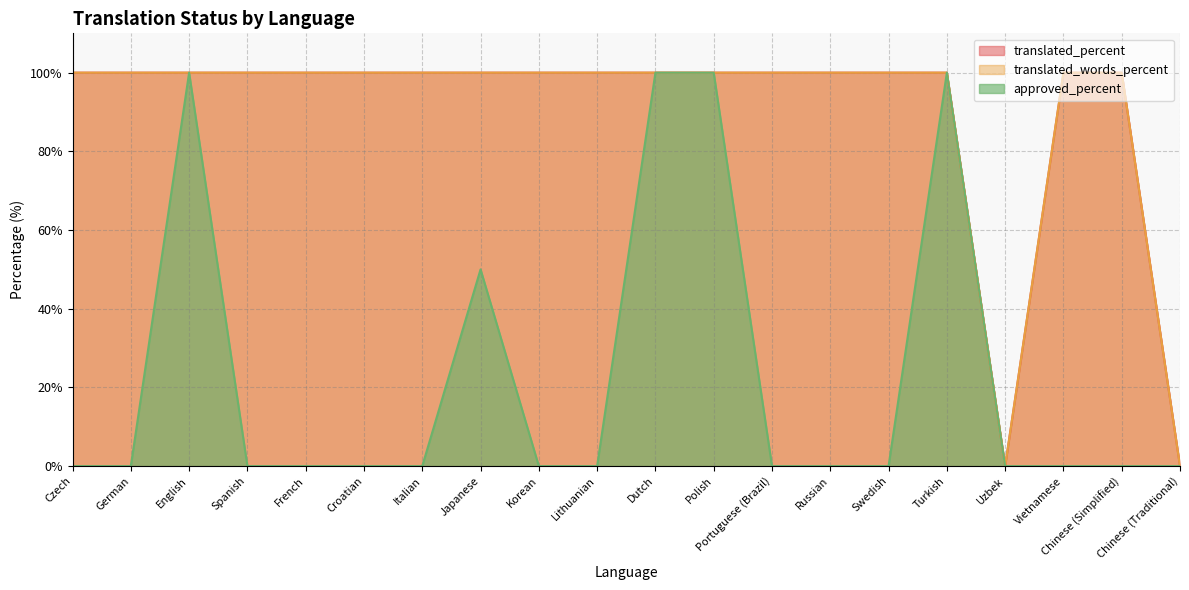

What position from the left is Italian?

7